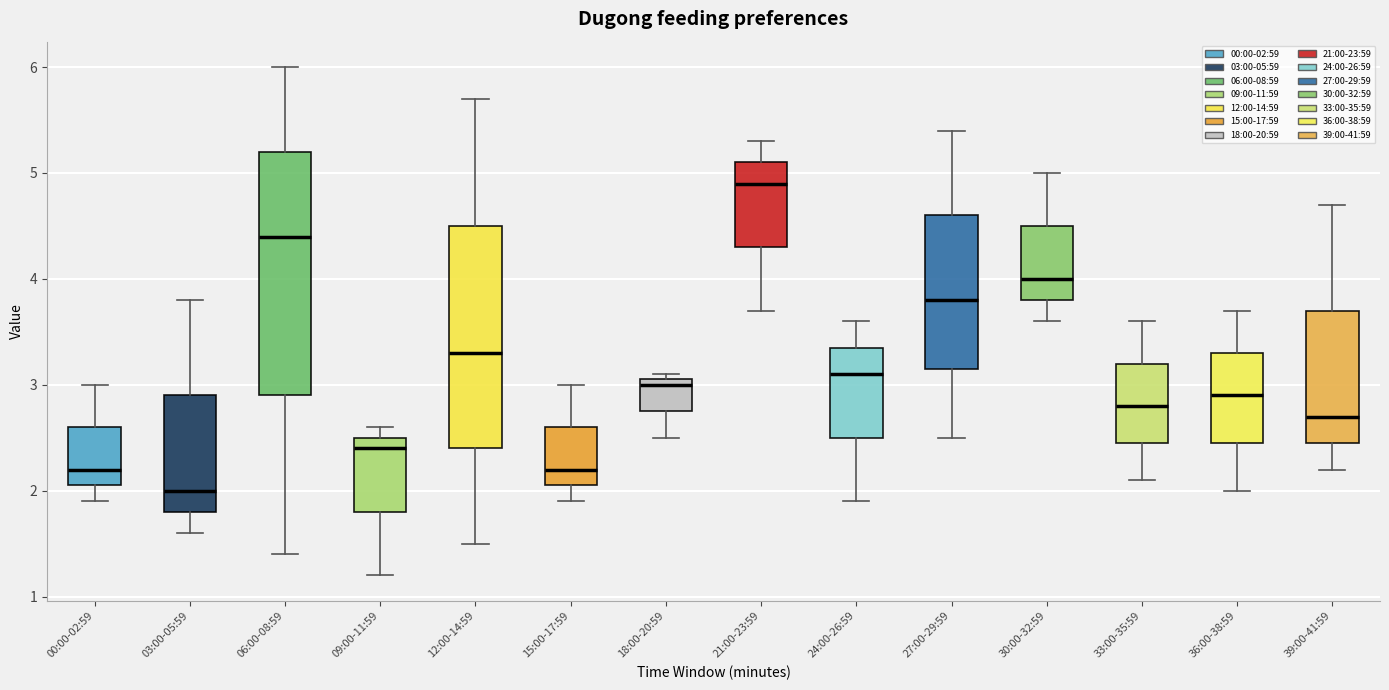

Where does the upper whisker of the box for 30:00-32:59 end on the y-axis? The values are not printed on the chart, so give them approximately, as read against the axis.

5.0